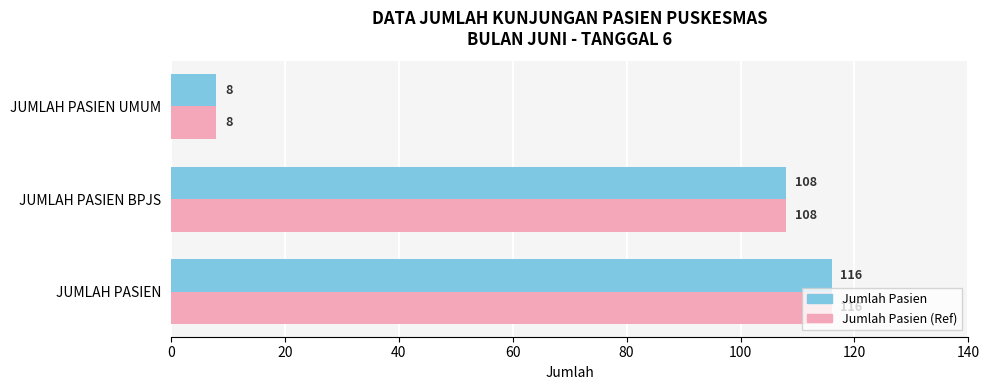

How many distinct data groups are displayed?

2